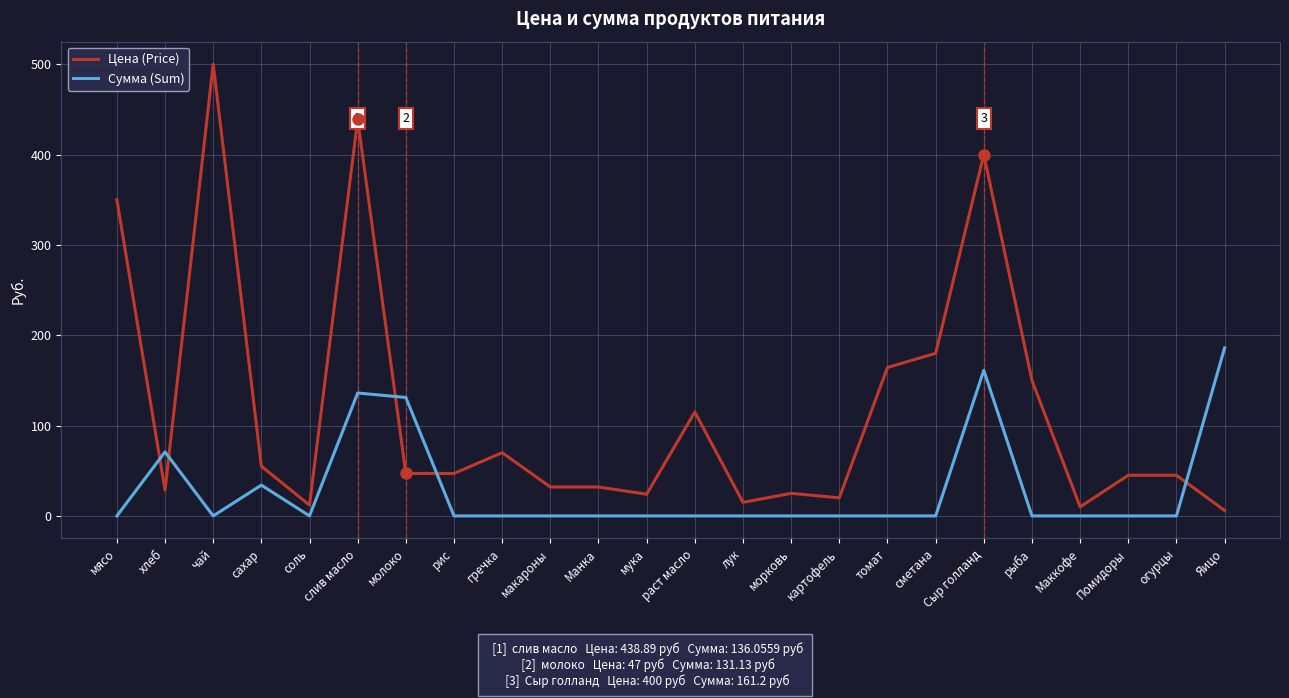

List the series in order of their overall mean, highest first.

Цена (Price), Сумма (Sum)